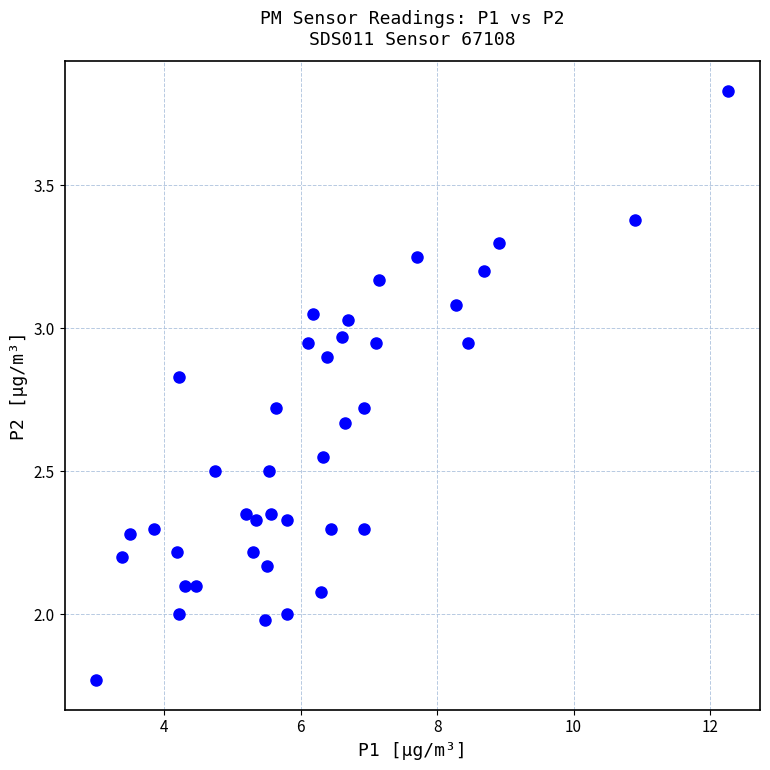

What is the range of X values (max minus min)?

9.3